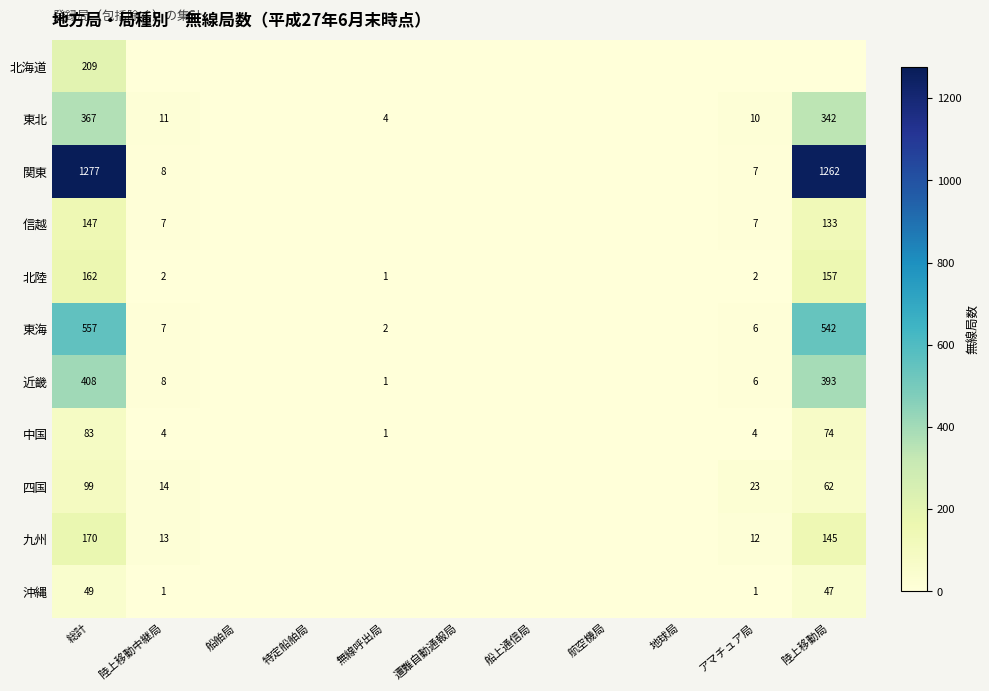

The 九州 series shows 13 at 陸上移動中継局. True or false?

True